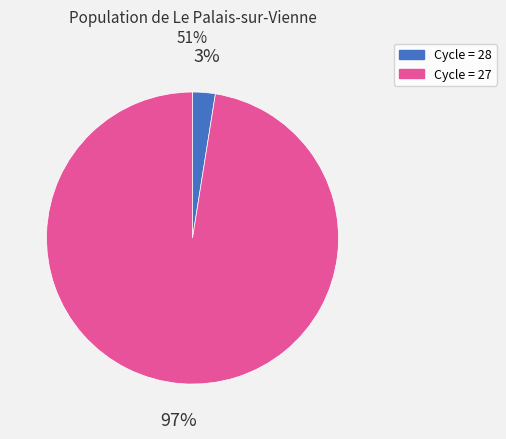

Is there any slice that represents more than half of the pie?

Yes